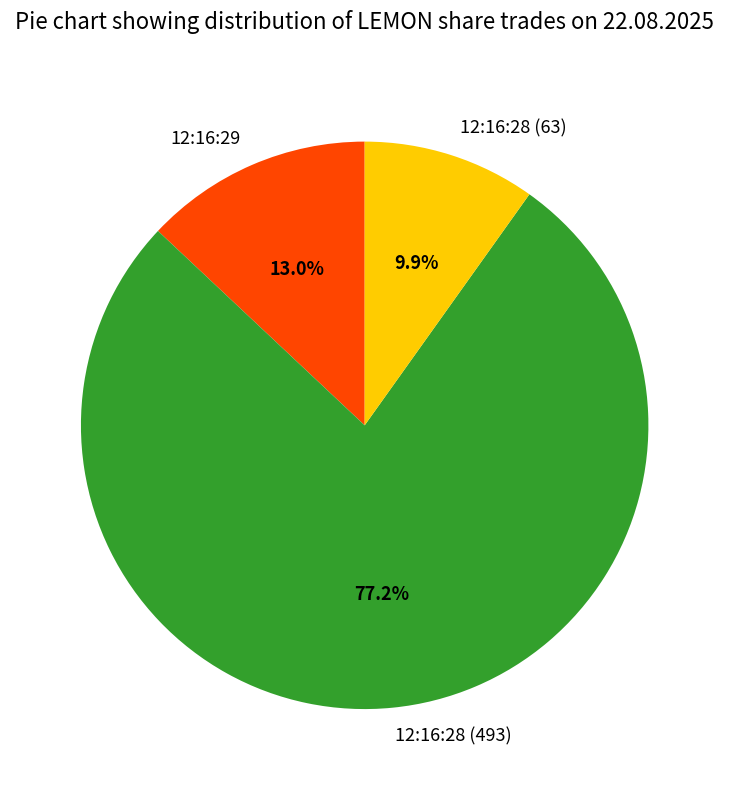

Between 12:16:29 and 12:16:28 (63), which is larger?

12:16:29